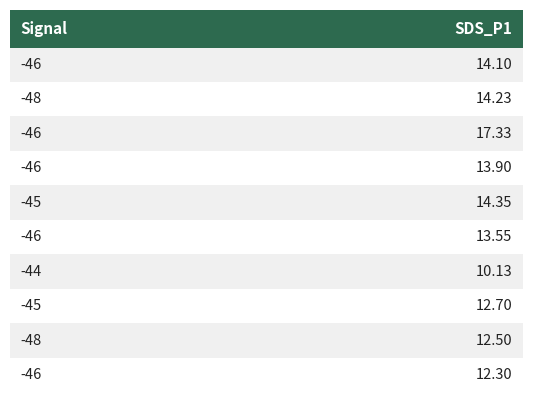

Which label corresponds to the smallest value in the chart?

-44